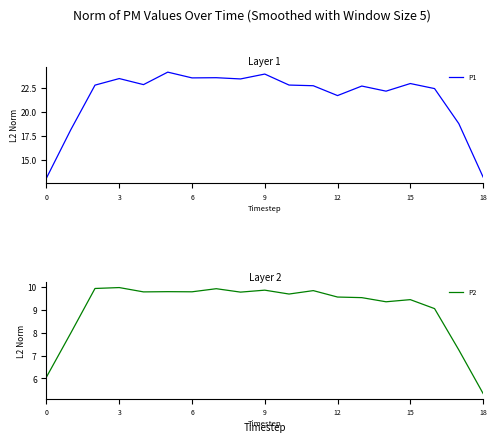

What is the highest value of the P1 series?

24.2